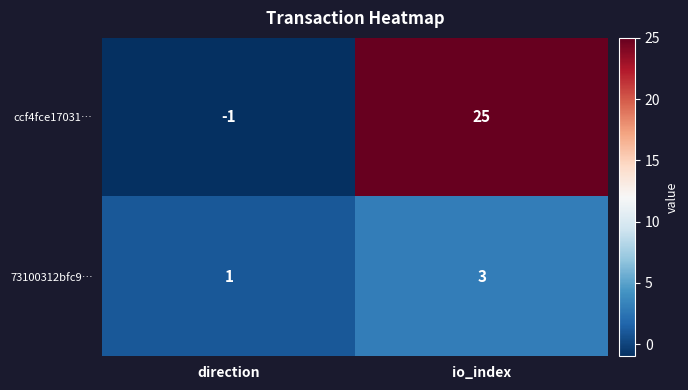

The 73100312bfc9… series shows 1 at direction. True or false?

True